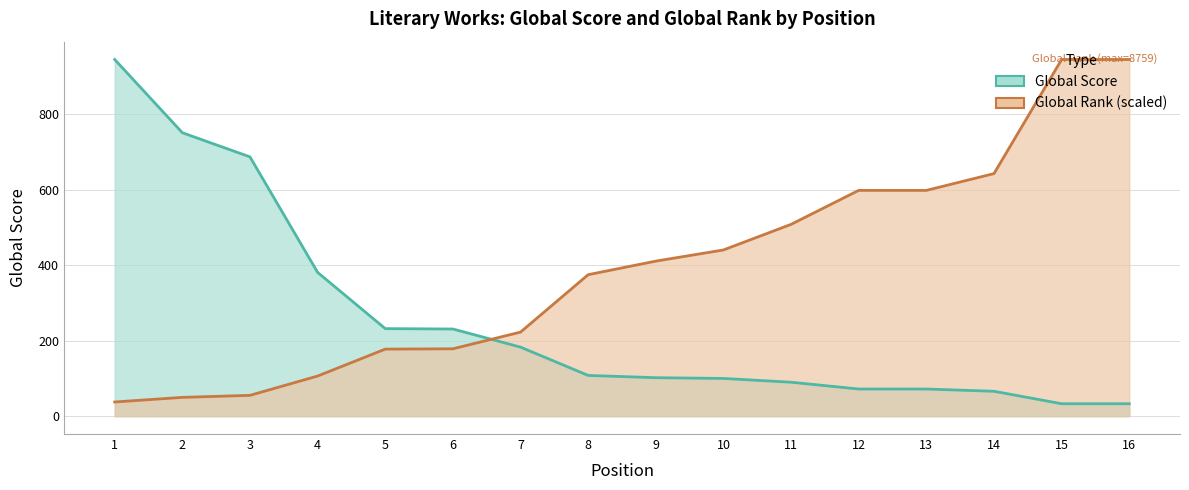

What is the difference between the highest and lowest values at 1?

907.3